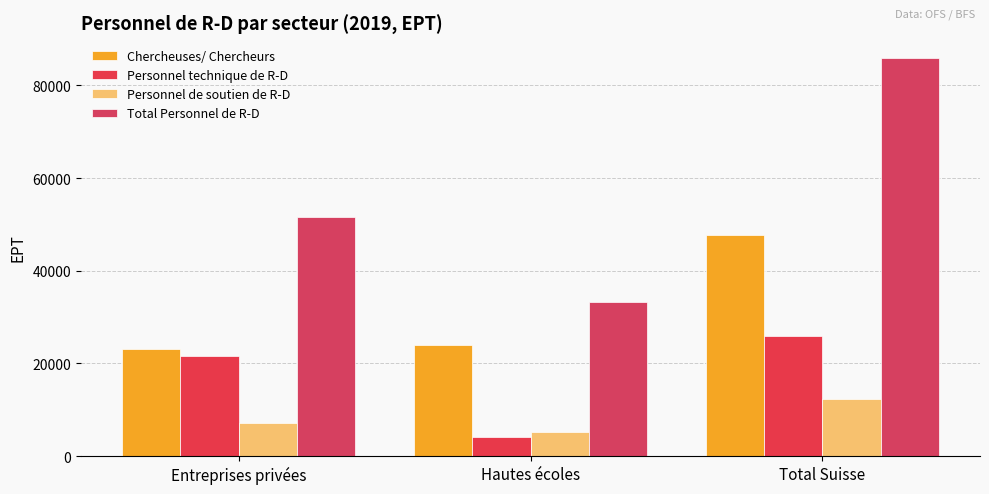

Reading left to right, extract all data points from this chart.

Chercheuses/ Chercheurs: Entreprises privées=23029.6	Hautes écoles=24024.5	Total Suisse=47699.2
Personnel technique de R-D: Entreprises privées=21510.0	Hautes écoles=4053.7	Total Suisse=25834.7
Personnel de soutien de R-D: Entreprises privées=7083.2	Hautes écoles=5112.6	Total Suisse=12320.3
Total Personnel de R-D: Entreprises privées=51622.8	Hautes écoles=33190.7	Total Suisse=85854.2